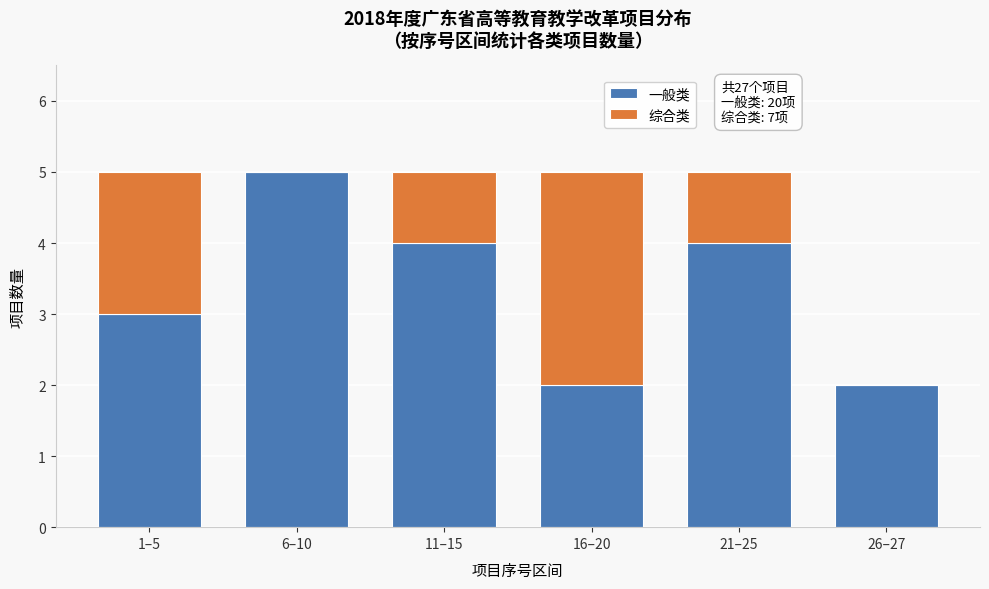

Reading right to left, list the values for the 一般类 series.

26–27=2	21–25=4	16–20=2	11–15=4	6–10=5	1–5=3